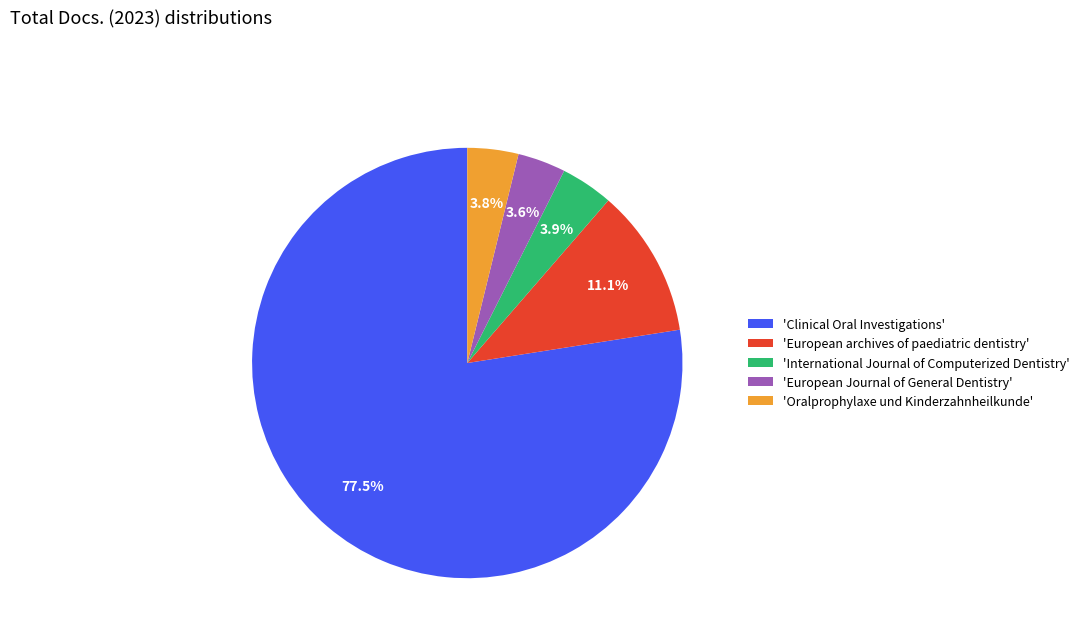

Approximately how many times larger is the value at 'Oralprophylaxe und Kinderzahnheilkunde' compared to 'European Journal of General Dentistry'?

1.1